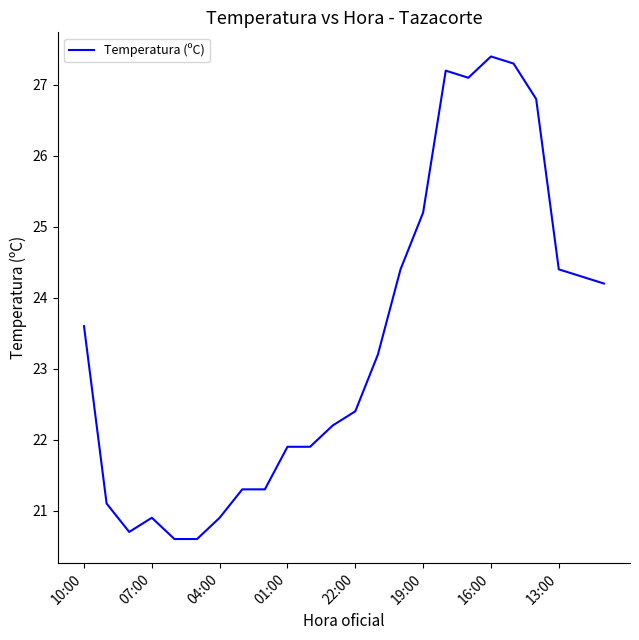

What is the minimum value shown in the chart?

20.6